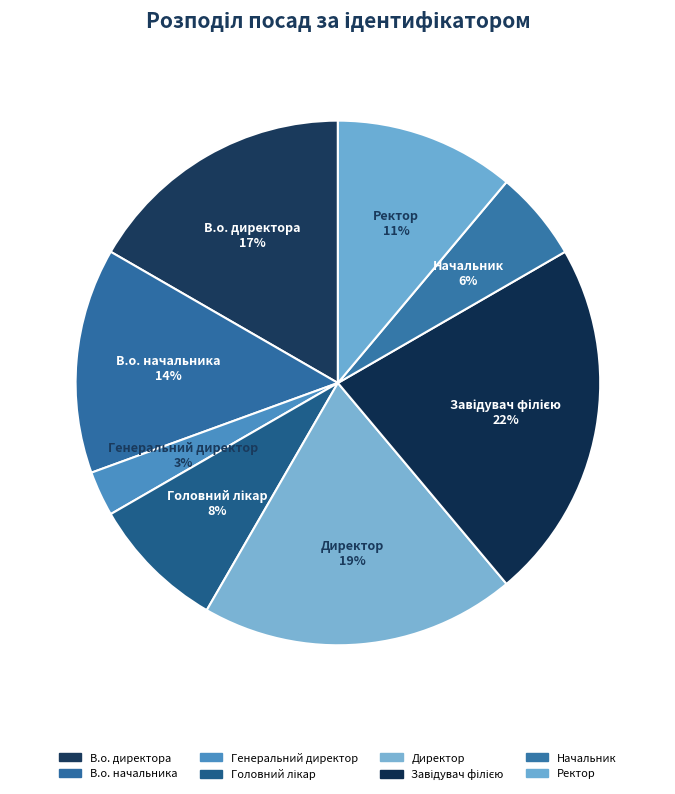

Rank the categories by value from highest to lowest.

Завідувач філією, Директор, В.о. директора, В.о. начальника, Ректор, Головний лікар, Начальник, Генеральний директор